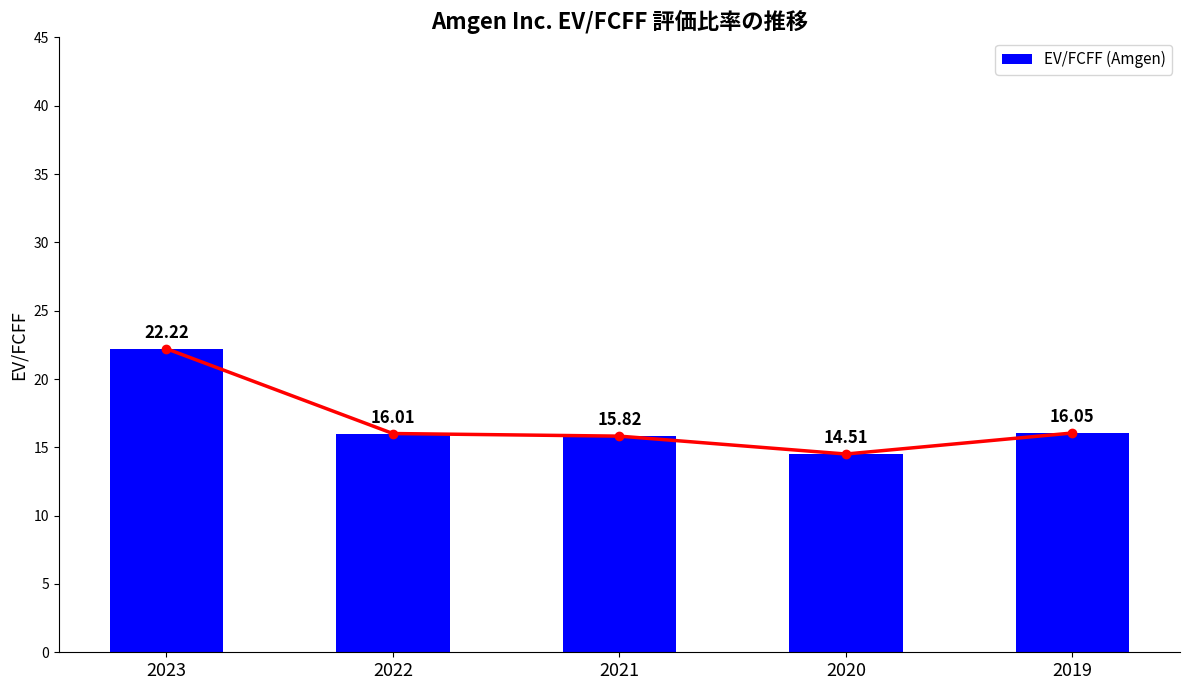

What is the ratio of the value at 2020 to the value at 2022?

0.9